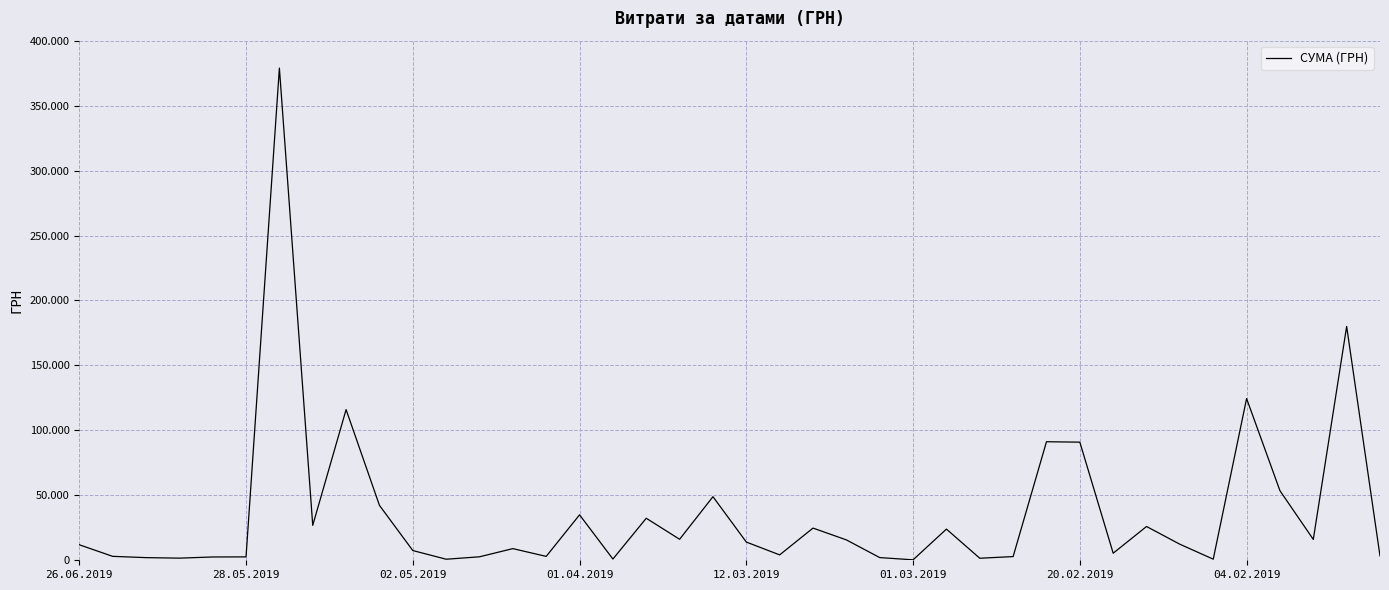

True or false: there are more than 0 points higher than both neighbors.

True